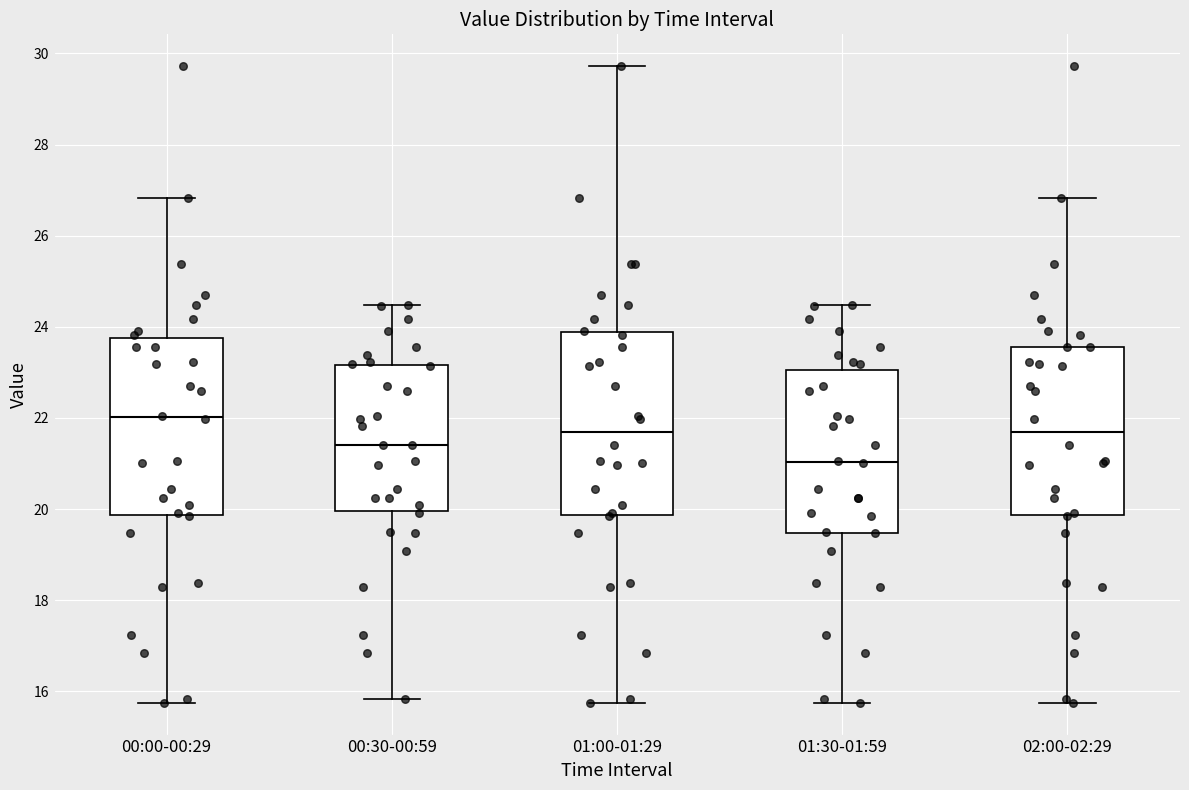

Reading left to right, transcribe this box plot: for each box, give where its median line is, the range the box spans, and where its two whiskers end, as read against the y-axis. The values are not printed on the chart, so give them approximately, as read against the axis.

00:00-00:29: median 22.0, box 19.8 to 23.8, whiskers 15.8 to 26.8
00:30-00:59: median 21.4, box 20.0 to 23.2, whiskers 15.8 to 24.4
01:00-01:29: median 21.6, box 19.8 to 23.8, whiskers 15.8 to 29.8
01:30-01:59: median 21.0, box 19.4 to 23.0, whiskers 15.8 to 24.4
02:00-02:29: median 21.6, box 19.8 to 23.6, whiskers 15.8 to 26.8